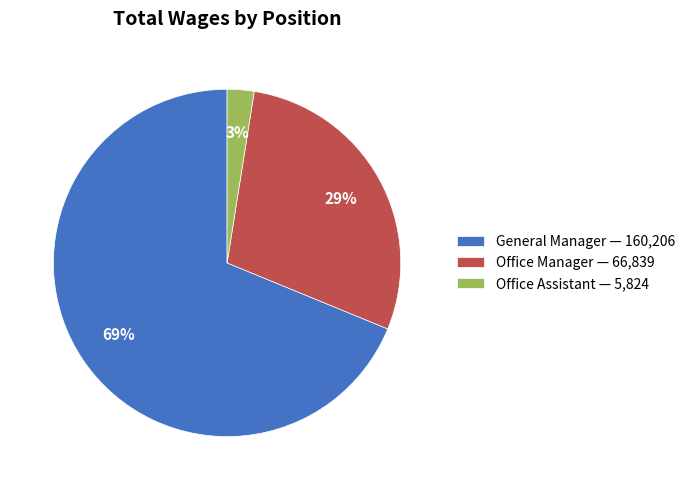

Count the number of slices in the pie.

3